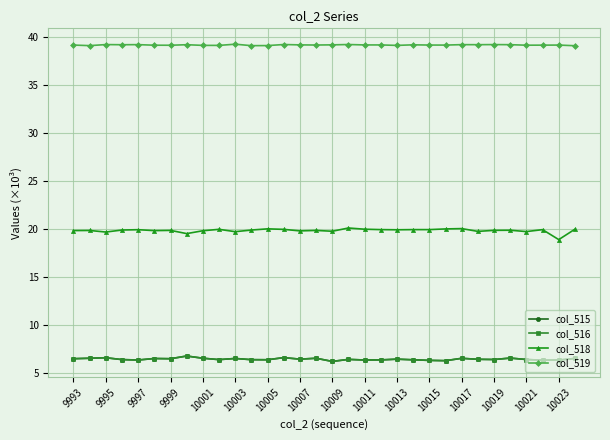

What is the maximum value shown in the chart?

39.2